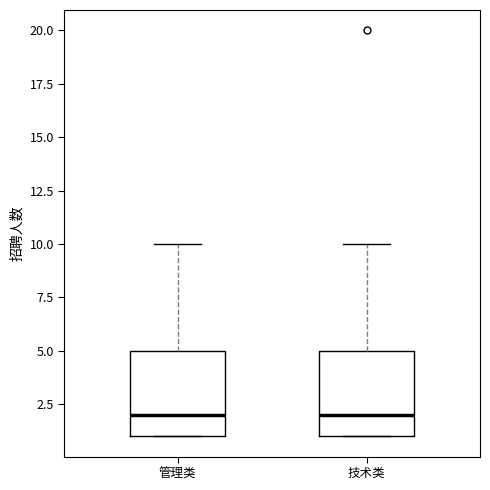

Reading left to right, transcribe this box plot: for each box, give where its median line is, the range the box spans, and where its two whiskers end, as read against the y-axis. The values are not printed on the chart, so give them approximately, as read against the axis.

管理类: median 2, box 1 to 5, whiskers 1 to 10
技术类: median 2, box 1 to 5, whiskers 1 to 10